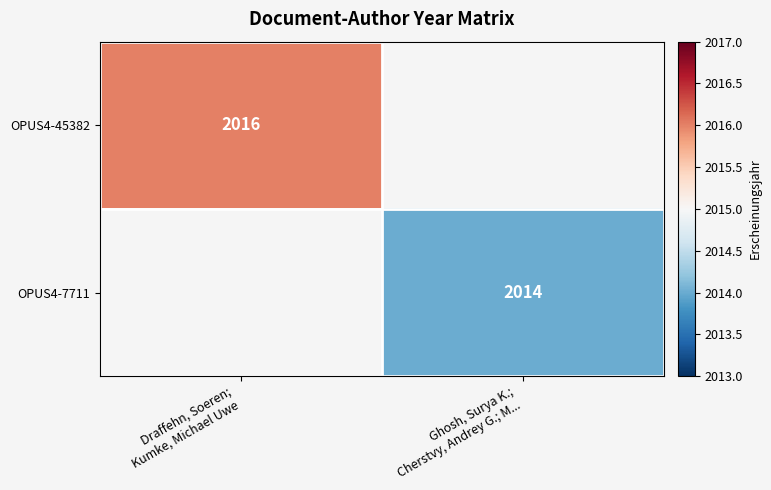

What is the smallest value displayed?

2014.0